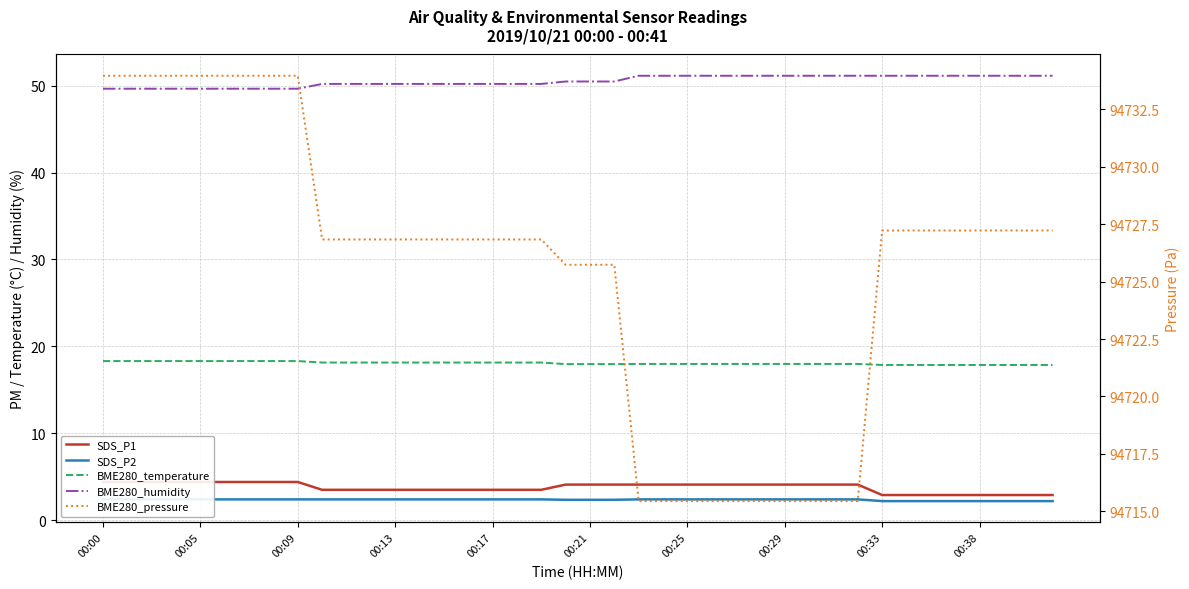

True or false: BME280_temperature has more than 1 points higher than both neighbors.

False